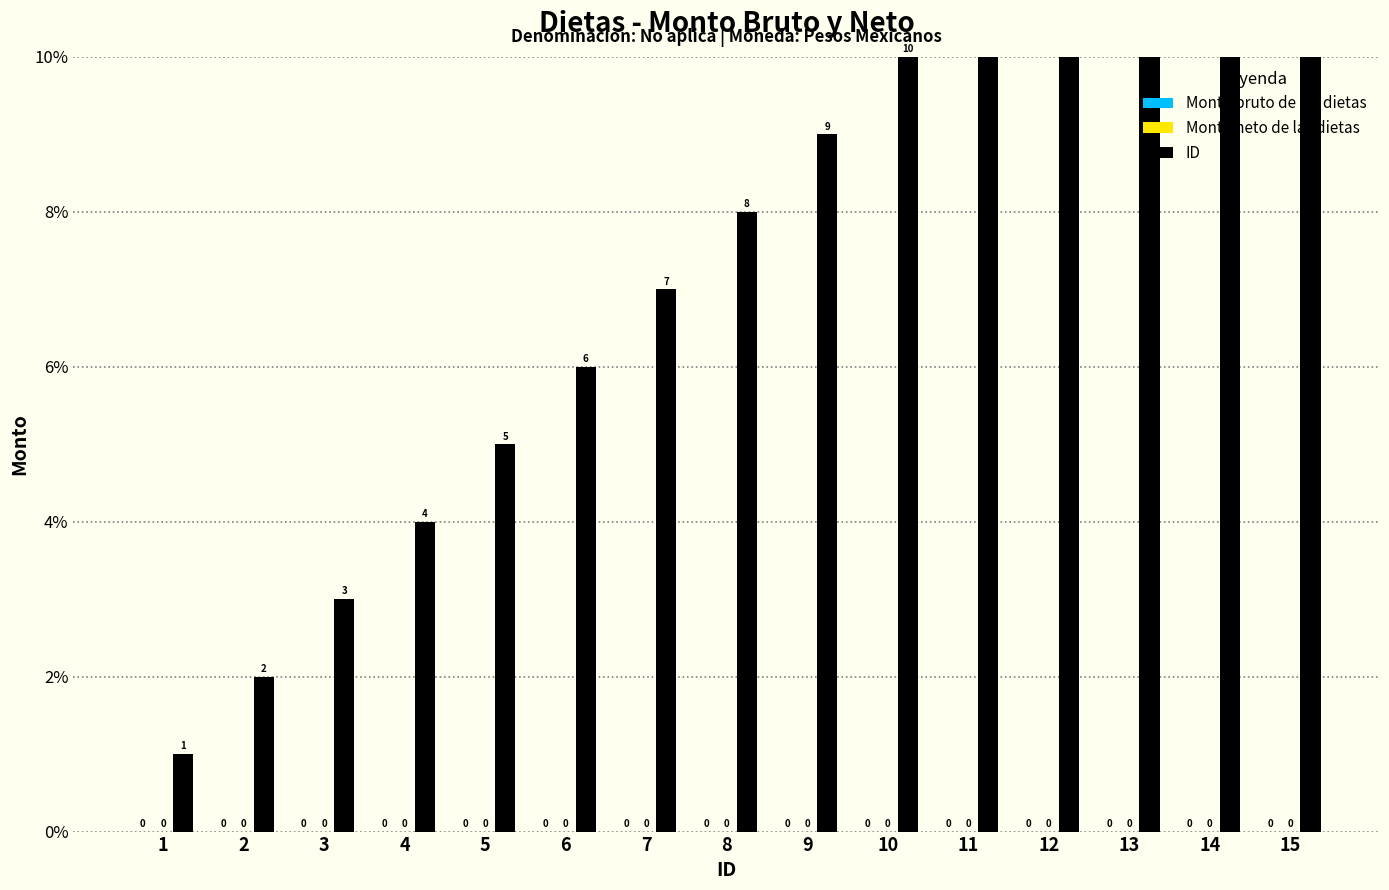

Which series changed the most between 4 and 6?

ID